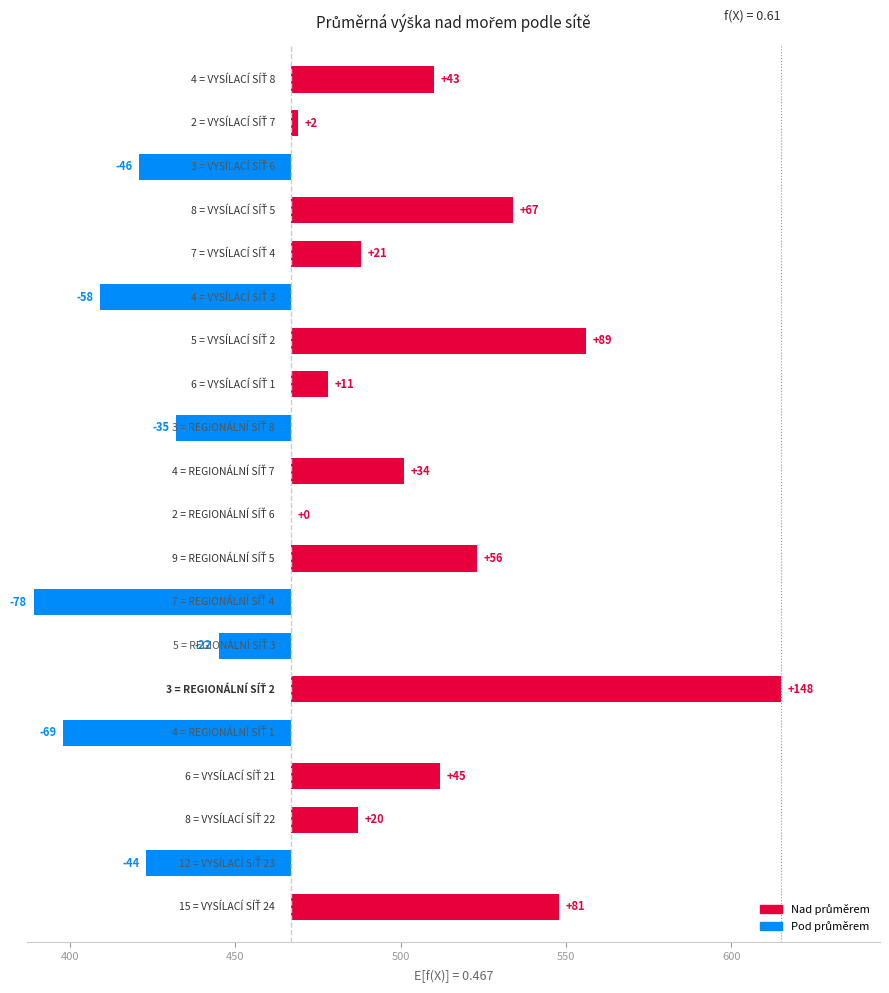

What is the change in value from REGIONÁLNÍ SÍŤ 6 to VYSÍLACÍ SÍŤ 3?

-58